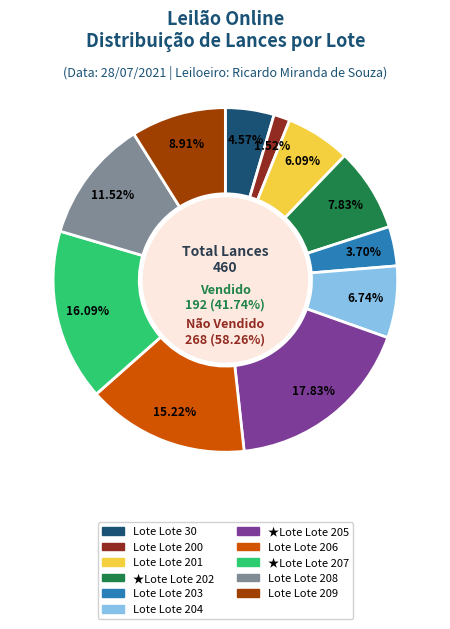

Does Não vendido (Lote 201) represent more than half of the total?

No